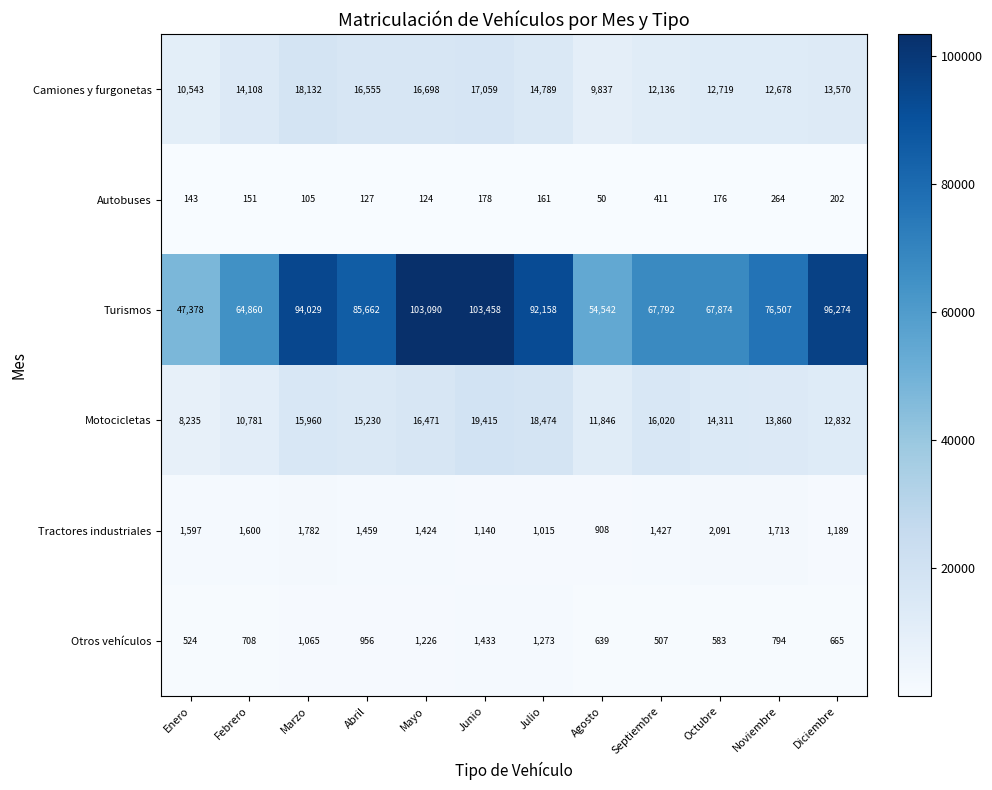

What is the sum of all Autobuses values?

2092